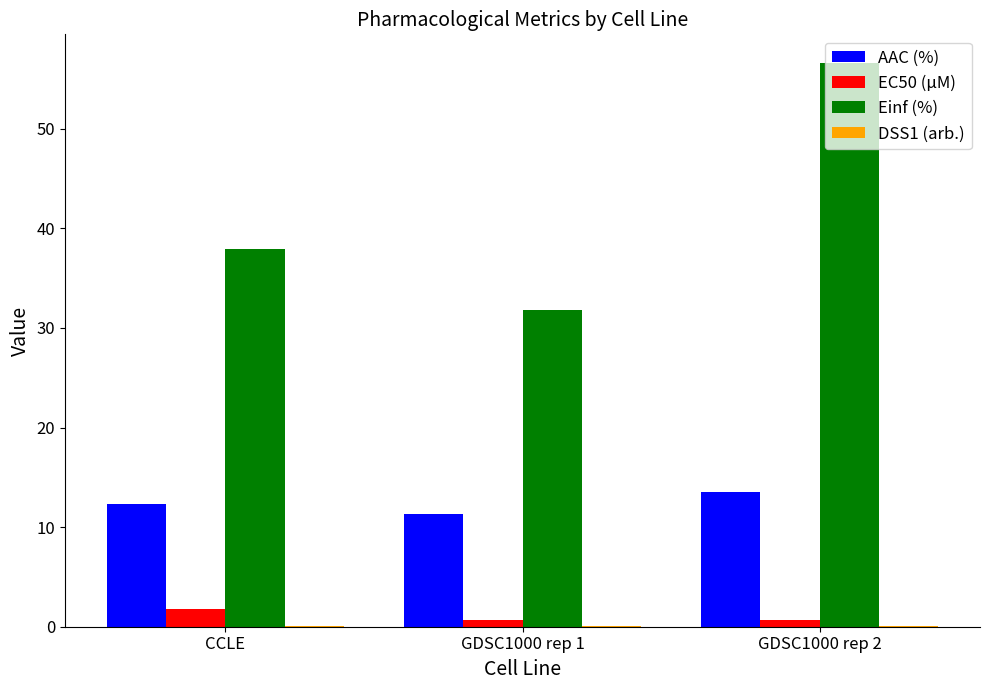

Is it true that EC50 (µM) equals 0.7 at GDSC1000 rep 2?

True